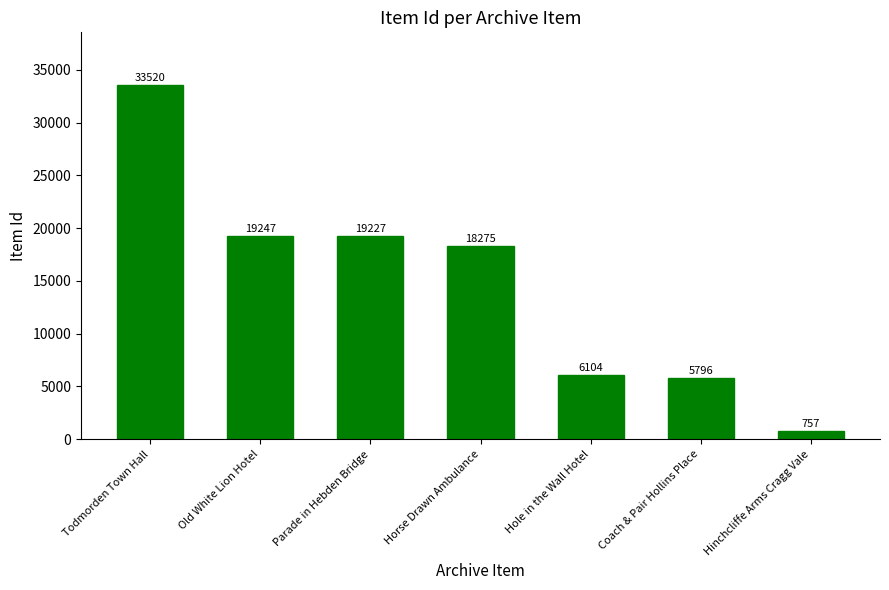

What is the average value?

14704